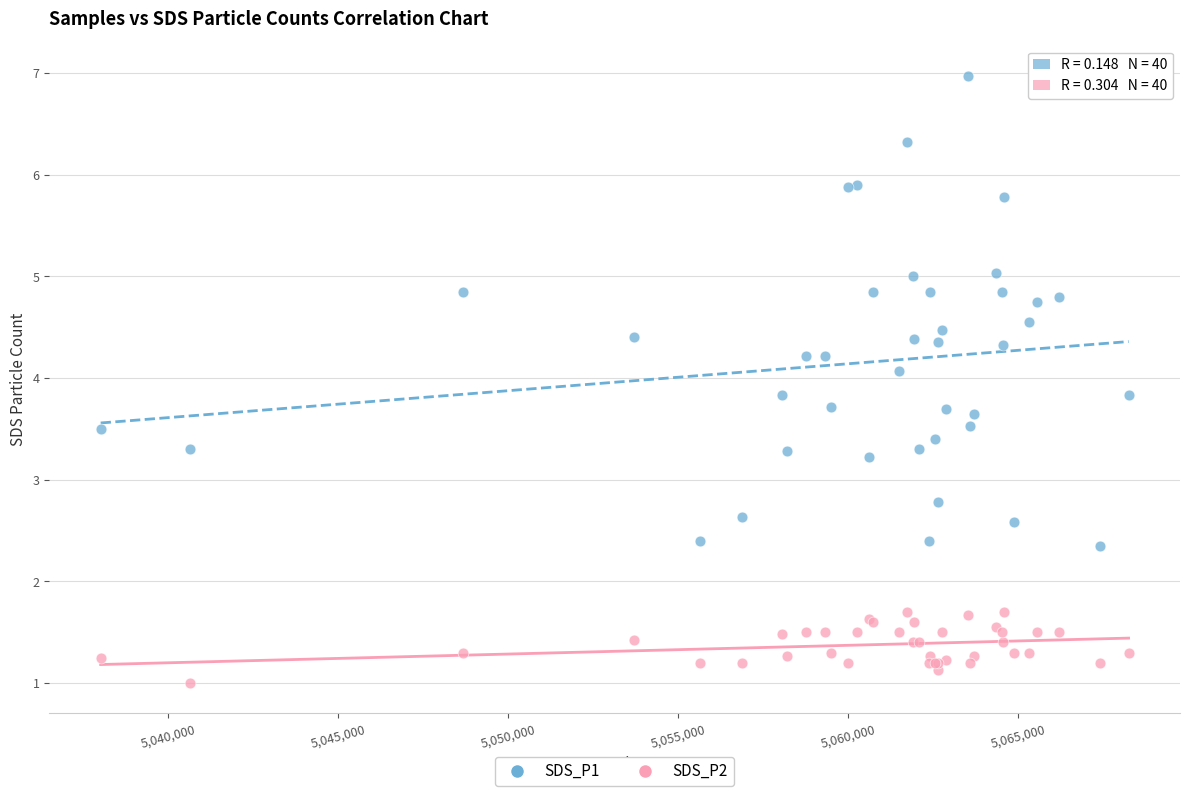

Which series has the largest Y range (max minus min)?

SDS_P1